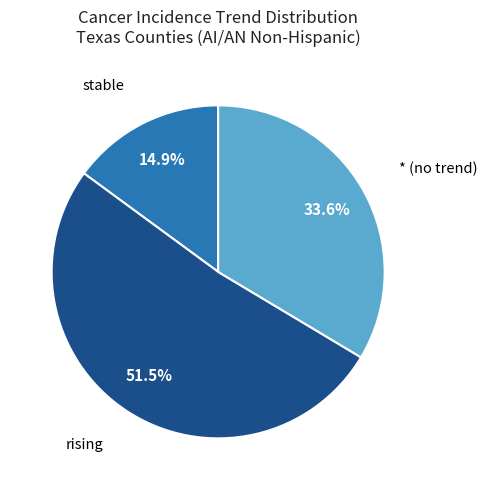

Combined, do * (no trend) and rising account for over 50%?

Yes